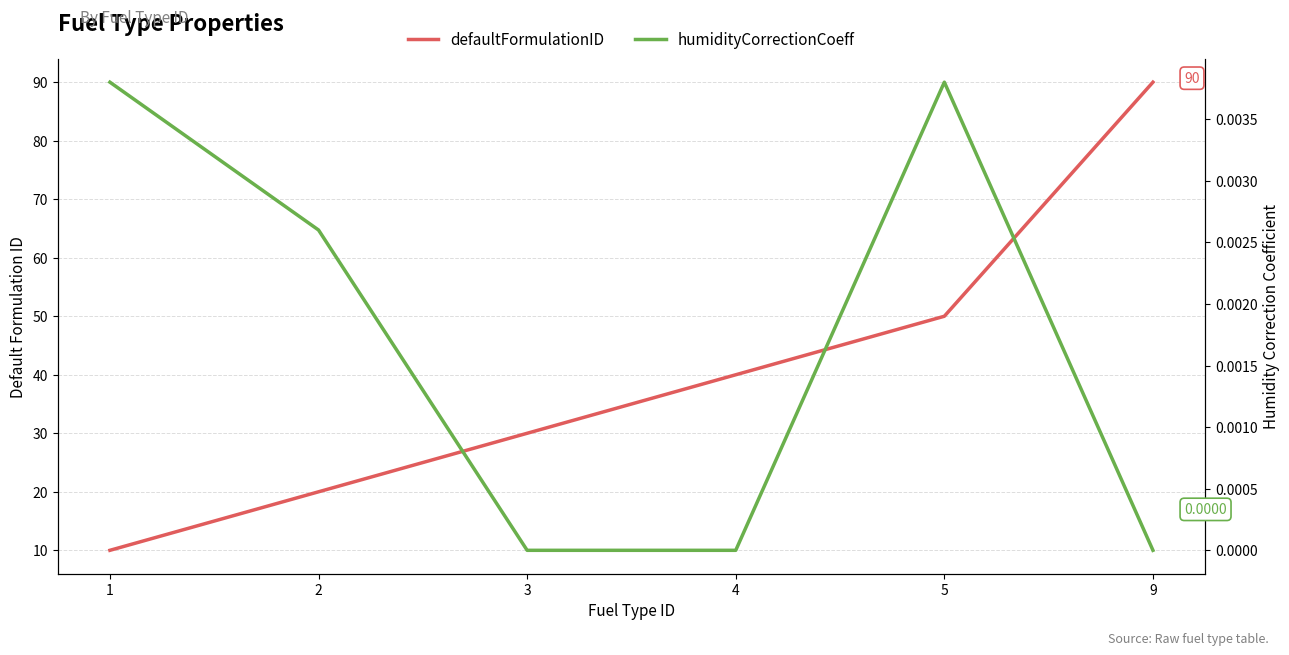

At 2, list the series in order from largest to smallest.

defaultFormulationID, humidityCorrectionCoeff